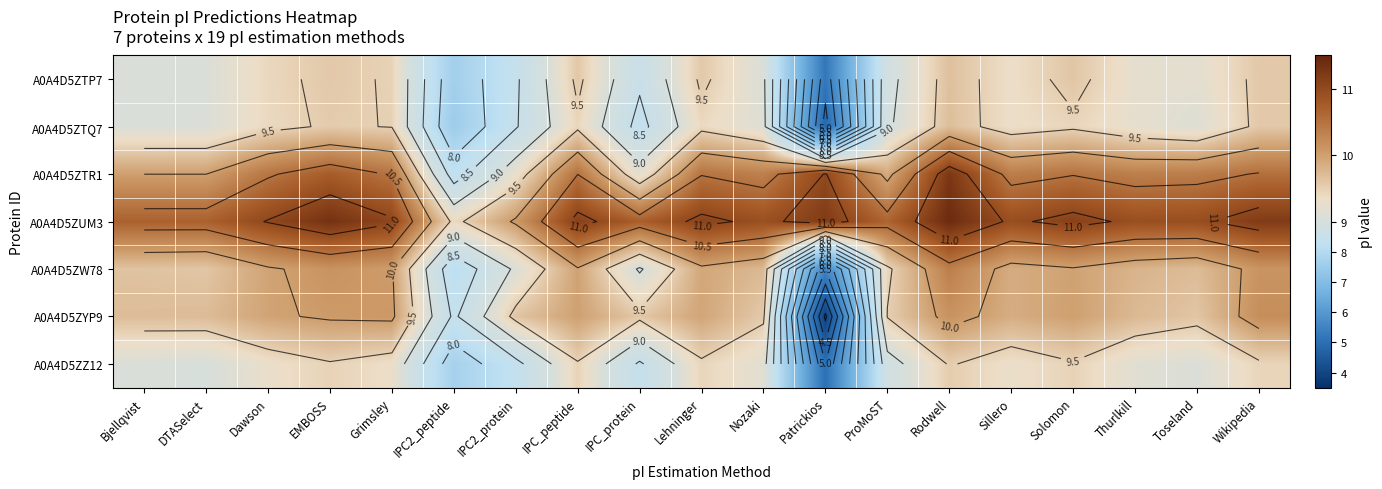

What is the difference between the A0A4D5ZTP7 values at DTASelect and IPC2_peptide?

1.4